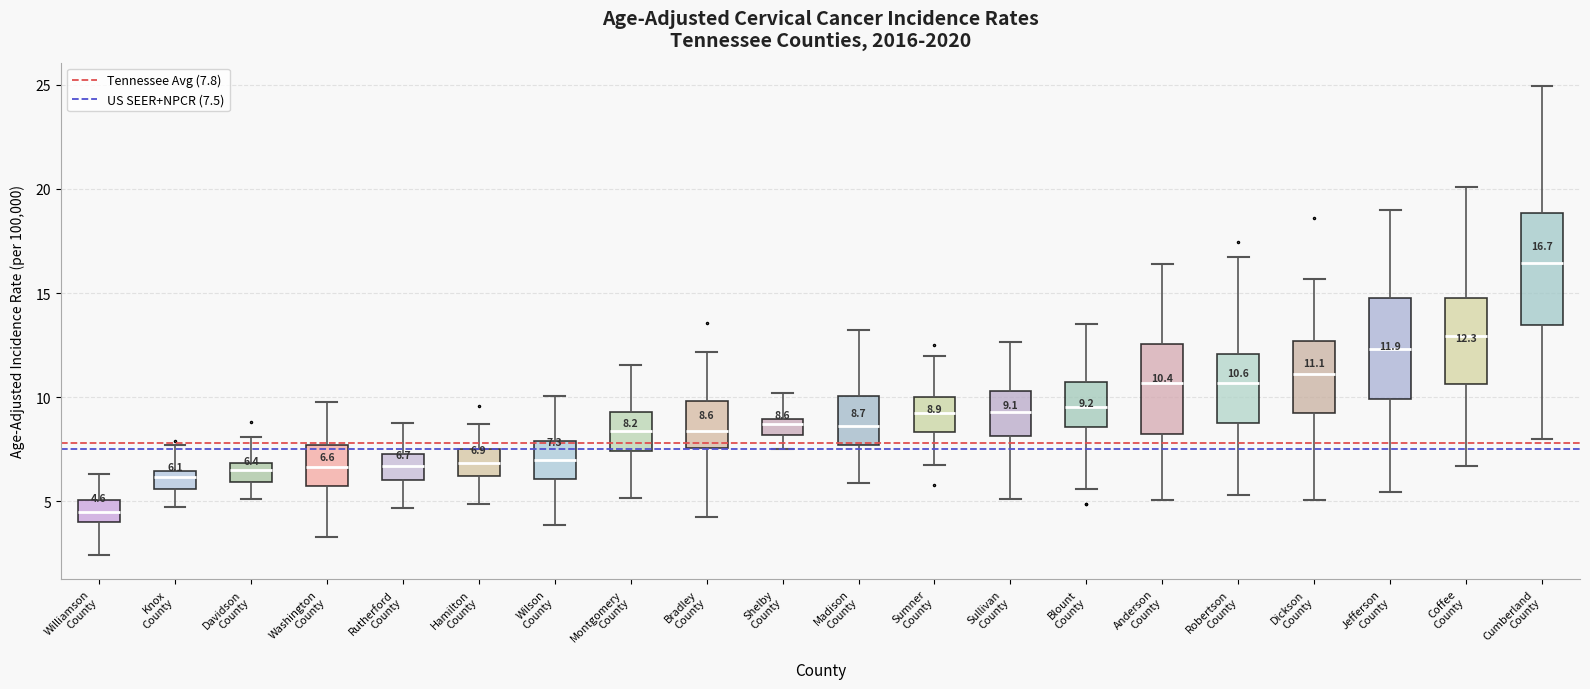

Which box has the lowest median line?

Williamson County